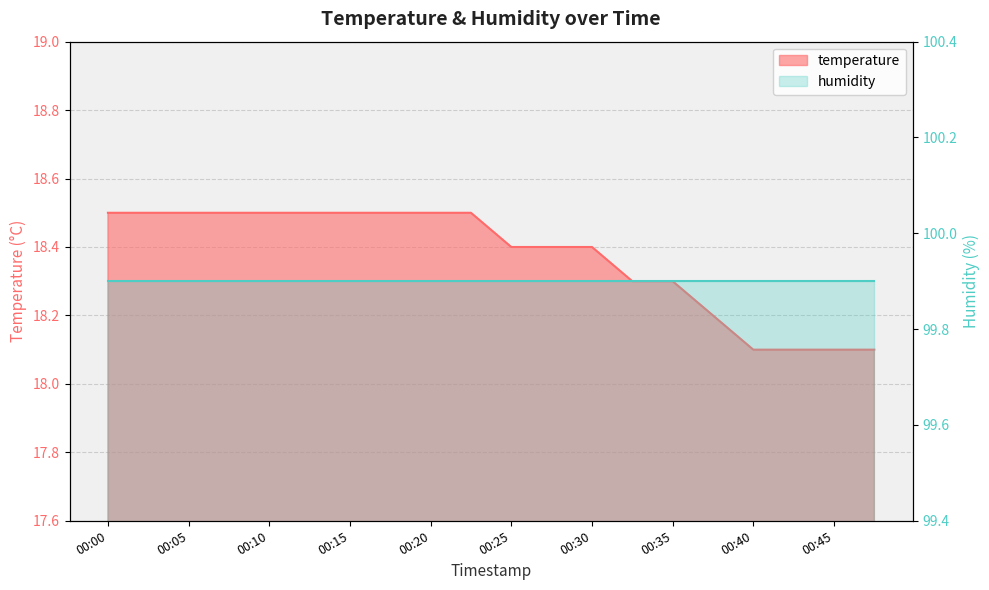

What is the value of the 12th point from the left?

18.4